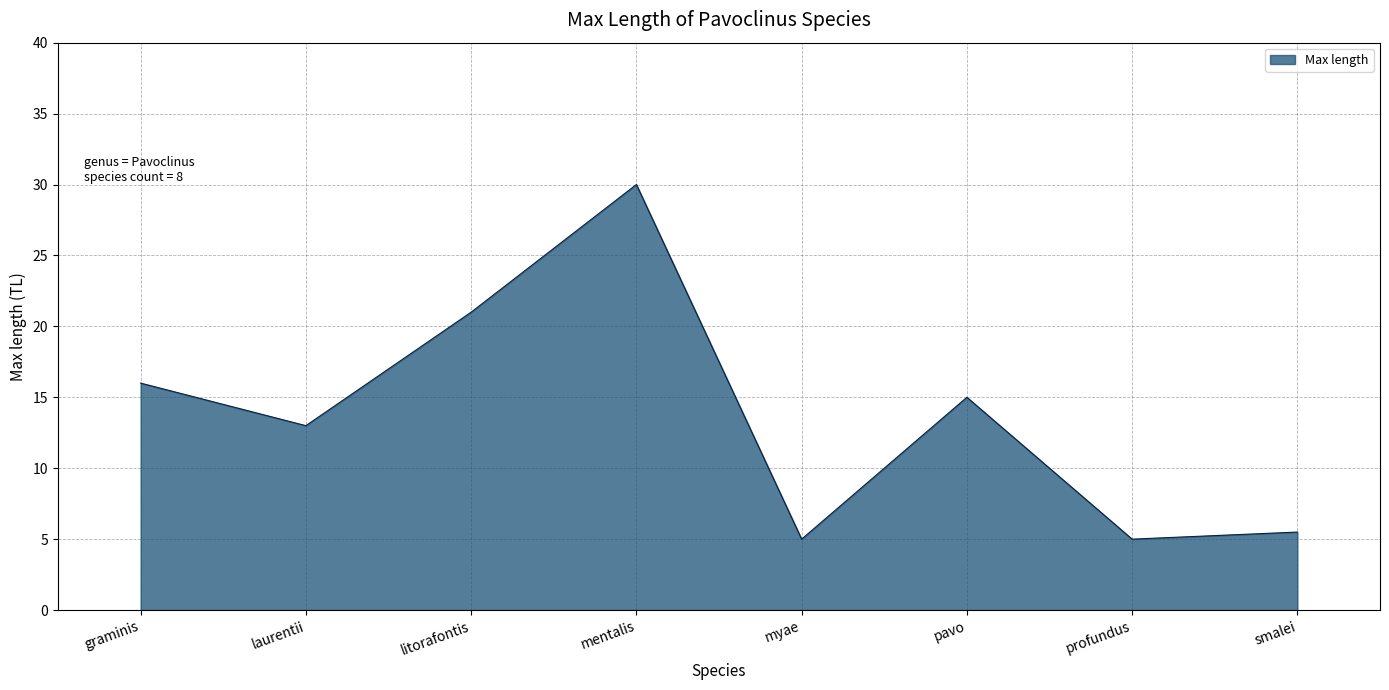

What is the average value?

13.8